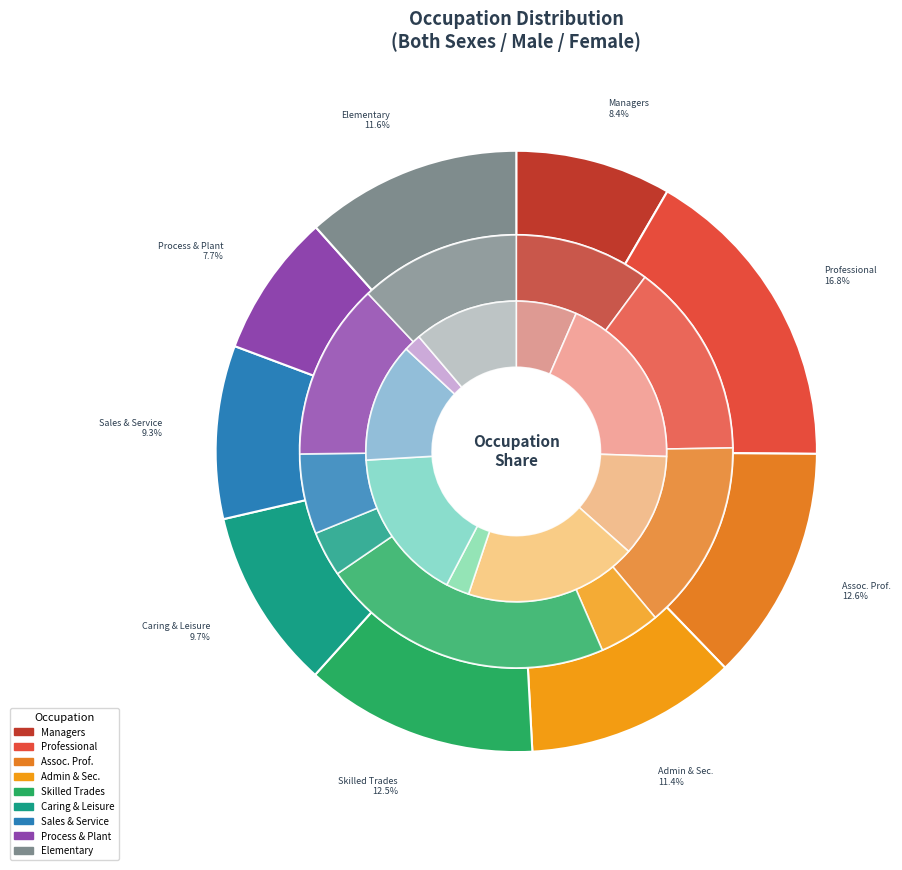

What percentage is the Associate professional and technical occupations slice, to the nearest percent?

13%